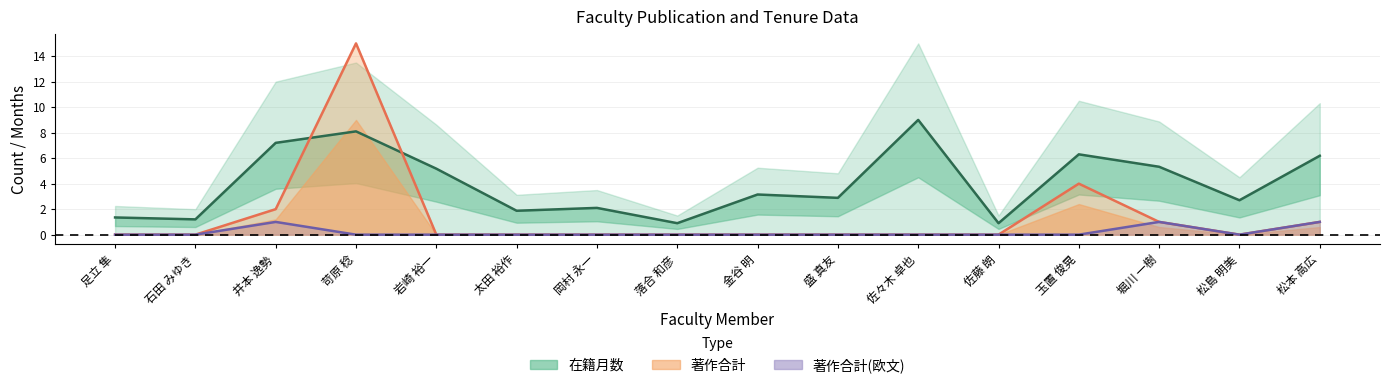

Reading right to left, extract all data points from this chart.

在籍月数: 6.2	2.7	5.3	6.3	0.9	9.0	2.9	3.1	0.9	2.1	1.9	5.2	8.1	7.2	1.2	1.3
著作合計: 1.0	0.0	1.0	4.0	0.0	0.0	0.0	0.0	0.0	0.0	0.0	0.0	15.0	2.0	0.0	0.0
著作合計(欧文): 1.0	0.0	1.0	0.0	0.0	0.0	0.0	0.0	0.0	0.0	0.0	0.0	0.0	1.0	0.0	0.0